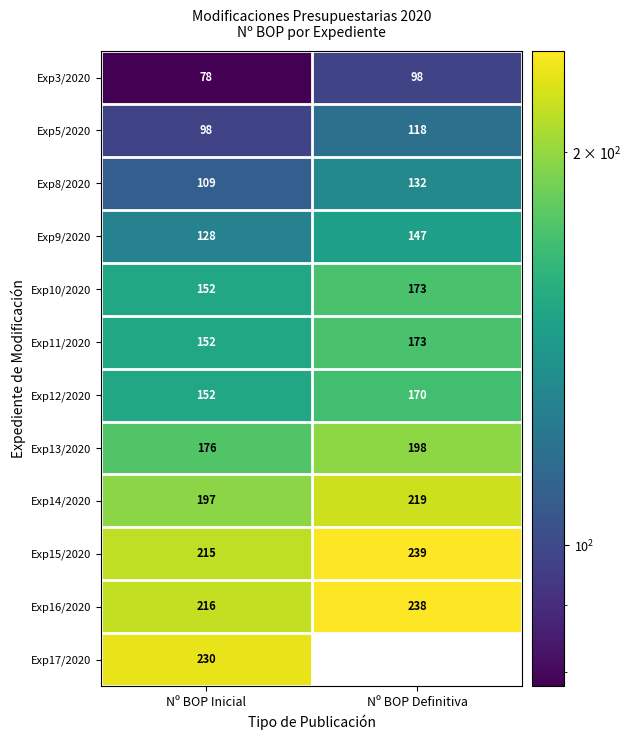

True or false: Exp5/2020 has a value of 98 at Nº BOP Inicial.

True